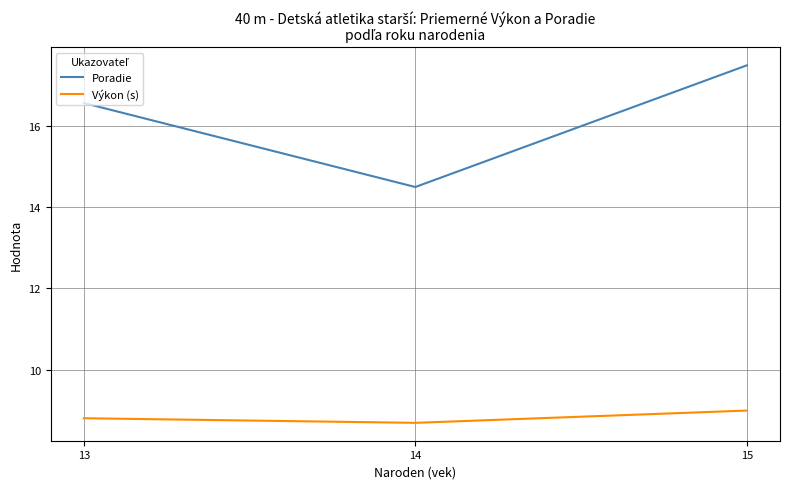

Rank the series by their maximum value, from lowest to highest.

Výkon (s), Poradie